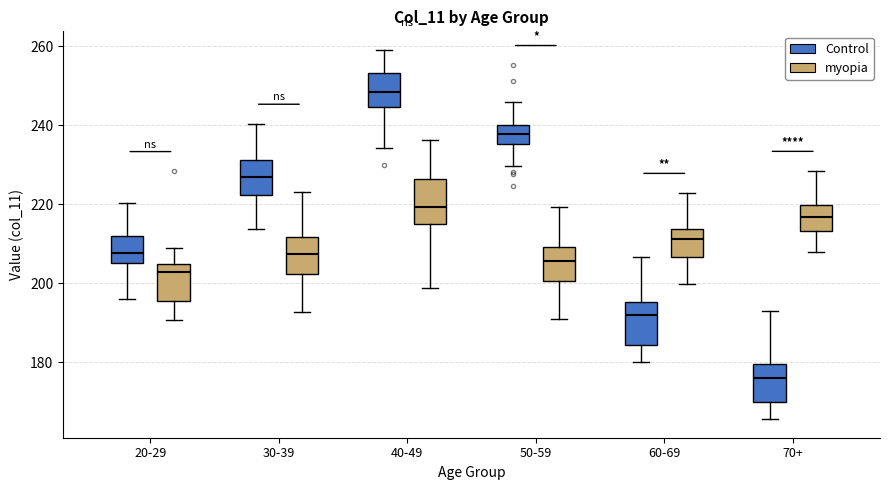

Which box has the lowest median line?

70+ (Control)